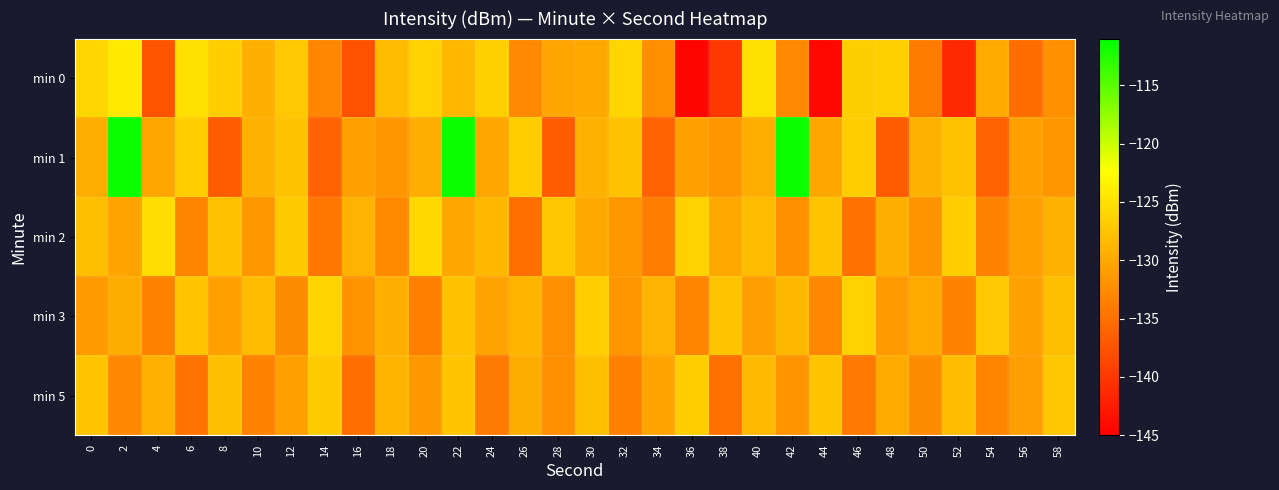

Which series has the widest spread of values?

min 1